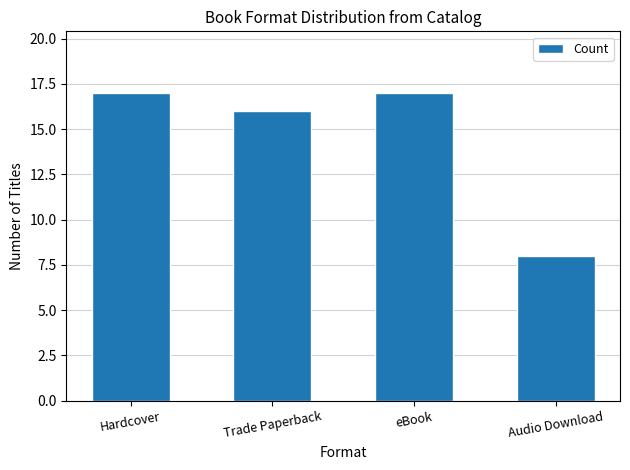

What is the minimum value shown in the chart?

8